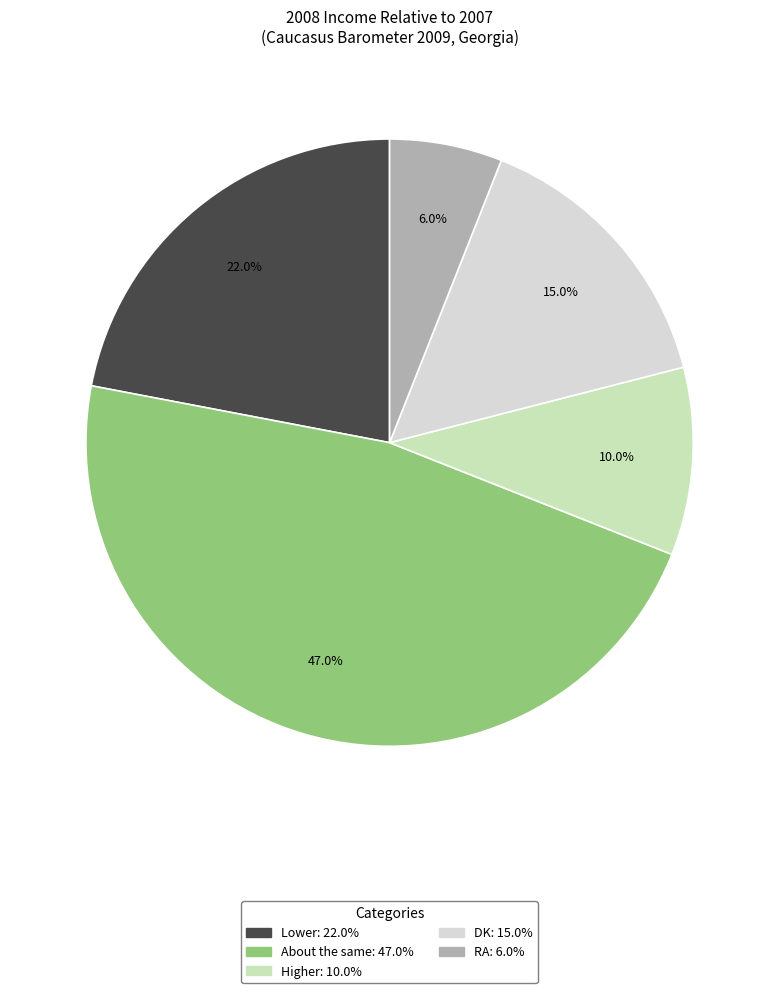

Approximately how many times larger is the value at Higher compared to DK?

0.7